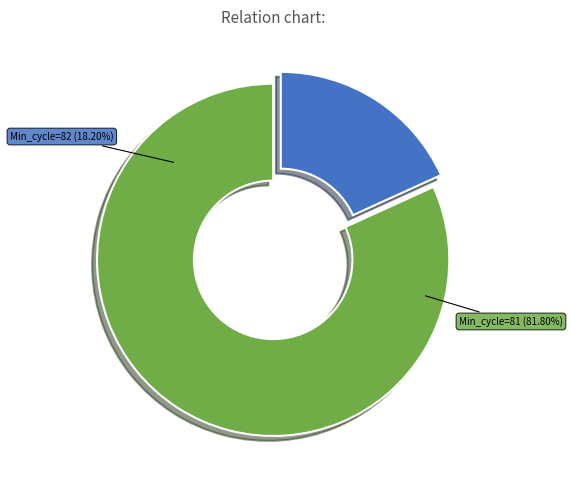

Which slice is the largest?

81